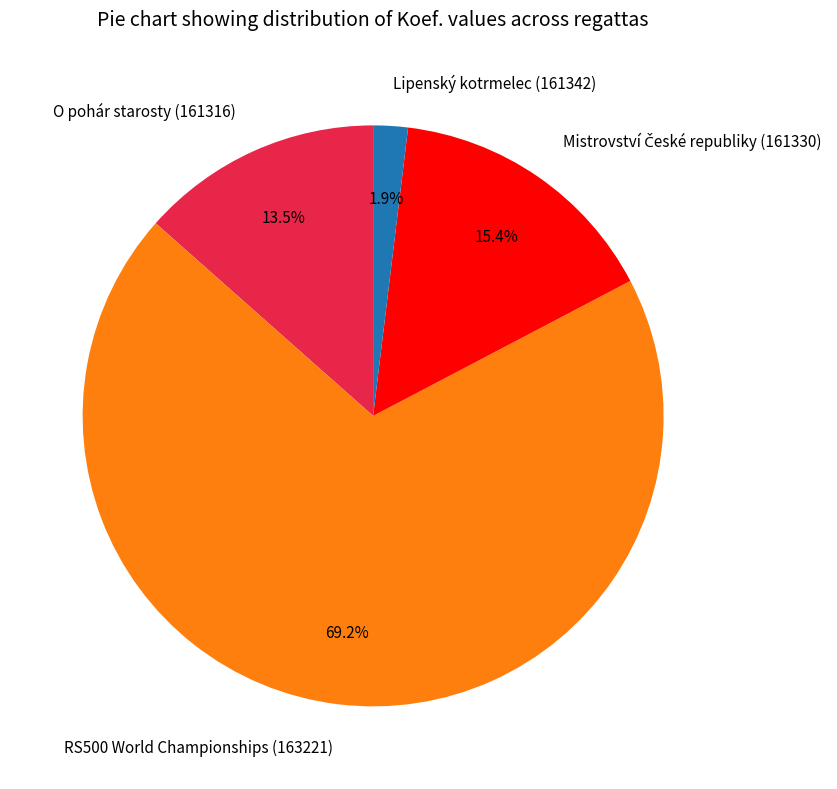

The RS500 World Championships (163221) slice represents 77% of the pie. True or false?

False